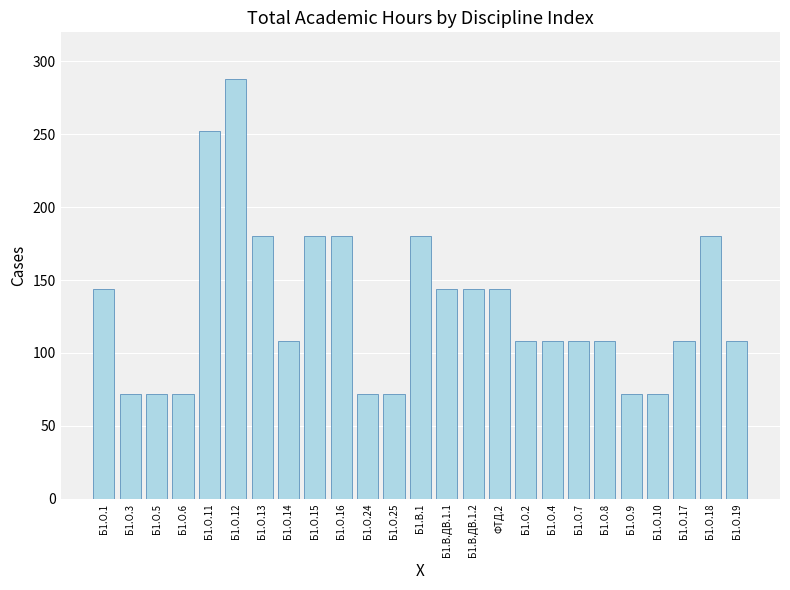

What is the difference between the values at Б1.О.6 and Б1.О.1?

72